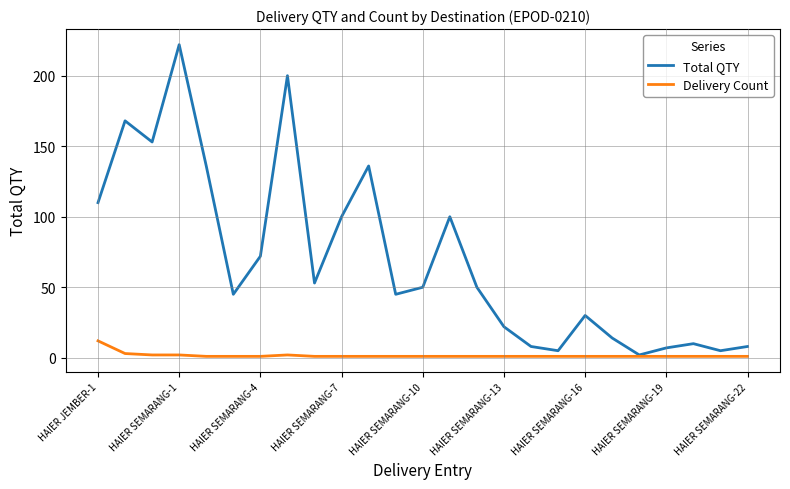

Which series has the largest range (max minus min)?

Total QTY